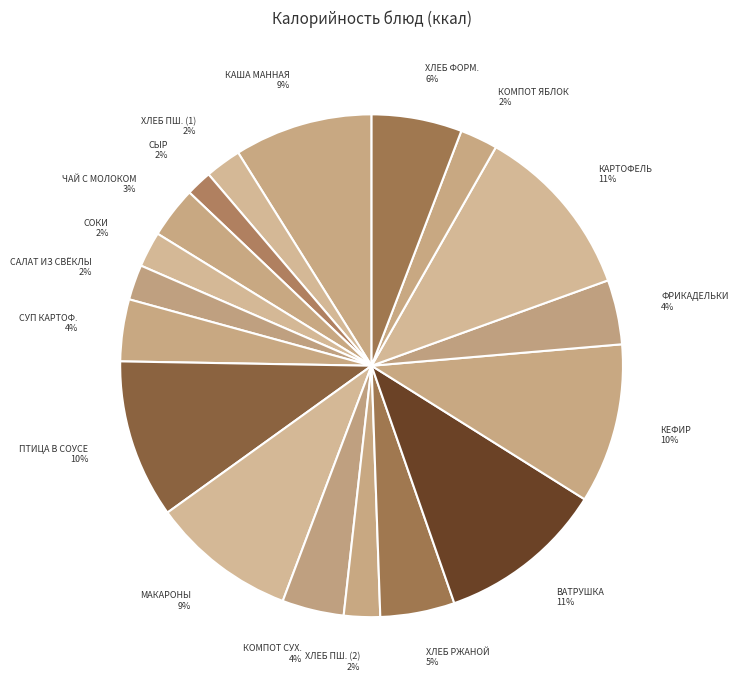

Is there a majority slice in this chart?

No